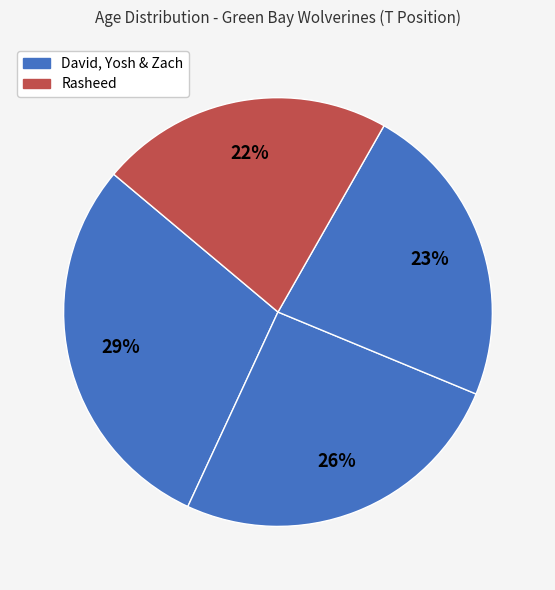

Rank the categories by value from highest to lowest.

David, Yosh, Zach, Rasheed